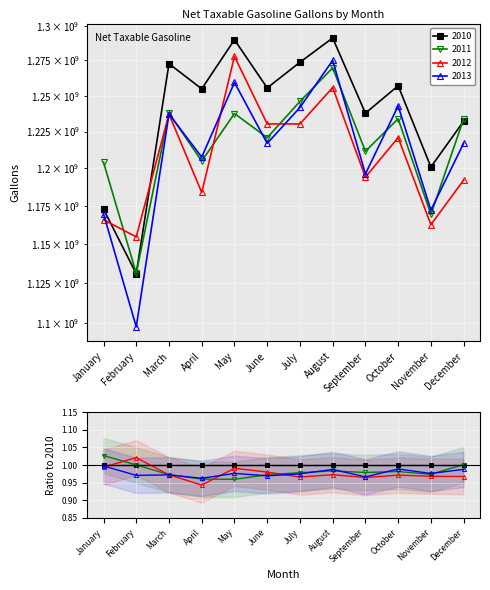

Rank the series at July from lowest to highest value.

2012, 2013, 2011, 2010